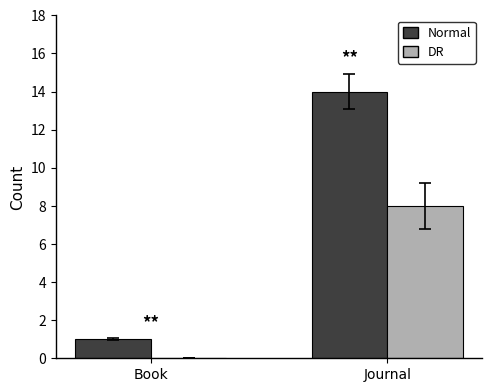

What is the greatest value displayed?

14